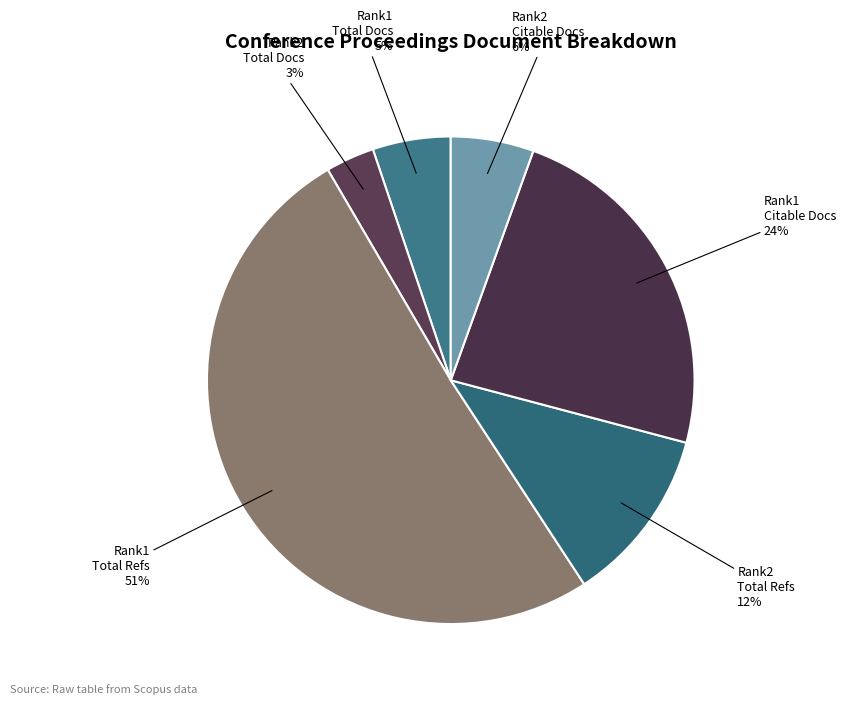

To the nearest percent, what is the average slice percentage?

17%